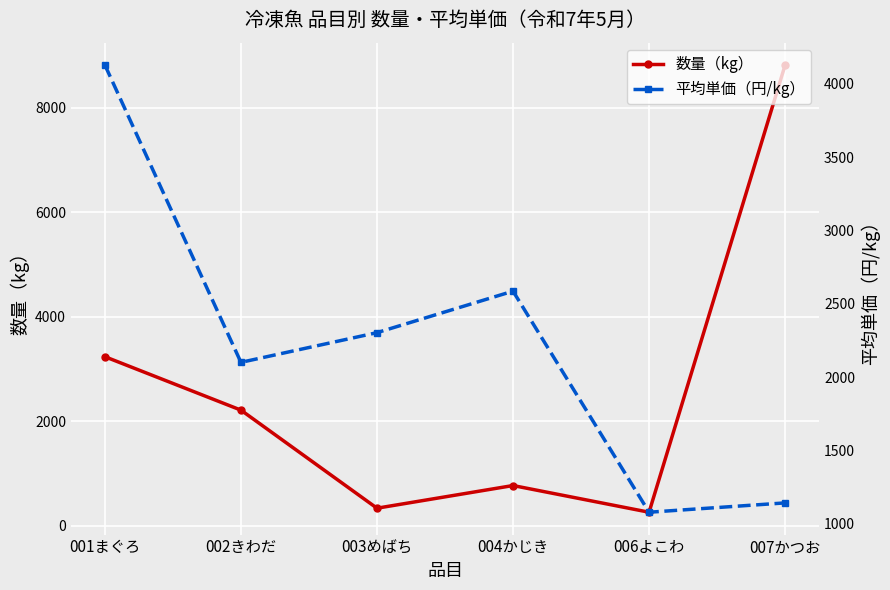

How many values in the 平均単価（円/kg） series exceed 2302?

3